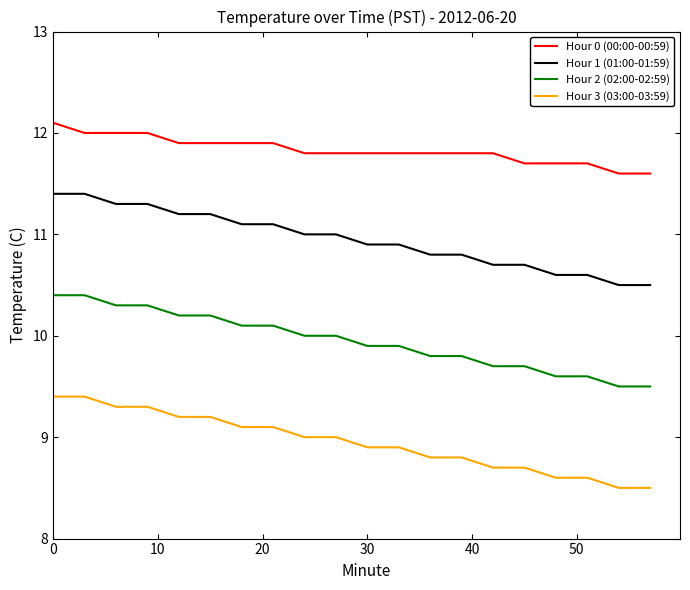

True or false: Hour 3 (03:00-03:59) and Hour 2 (02:00-02:59) cross at least once.

False